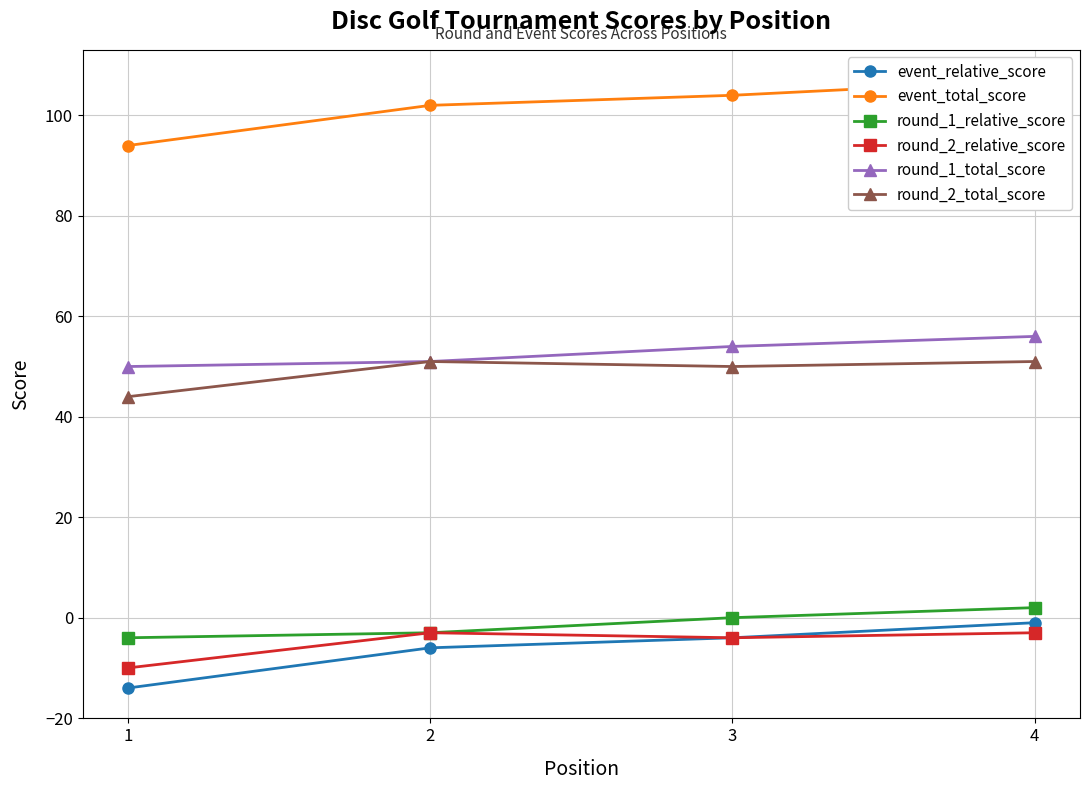

At which label does event_relative_score first exceed -4?

4